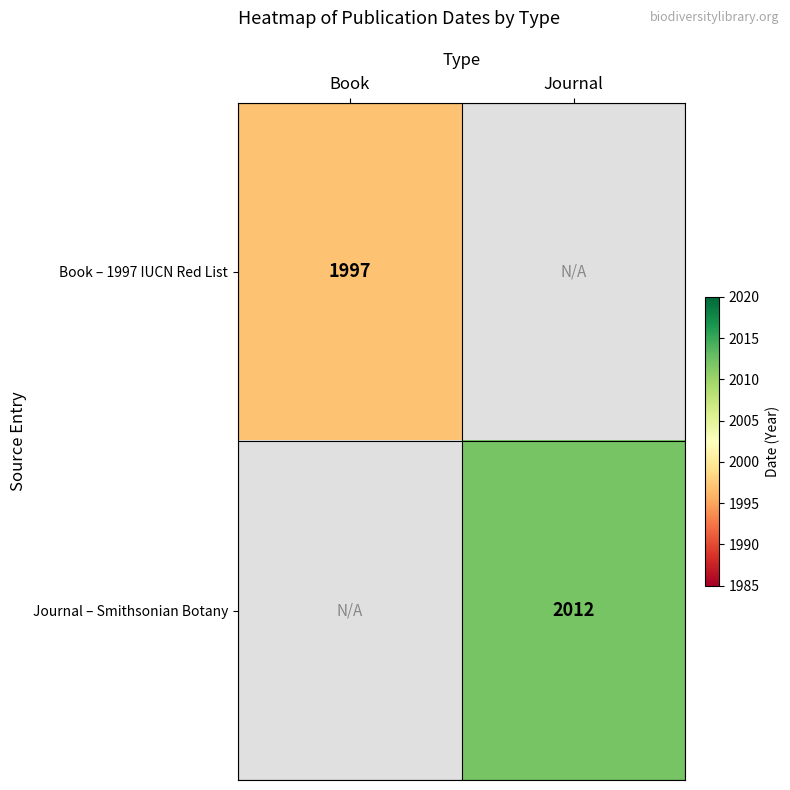

At how many categories does at least one series exceed 2011?

1